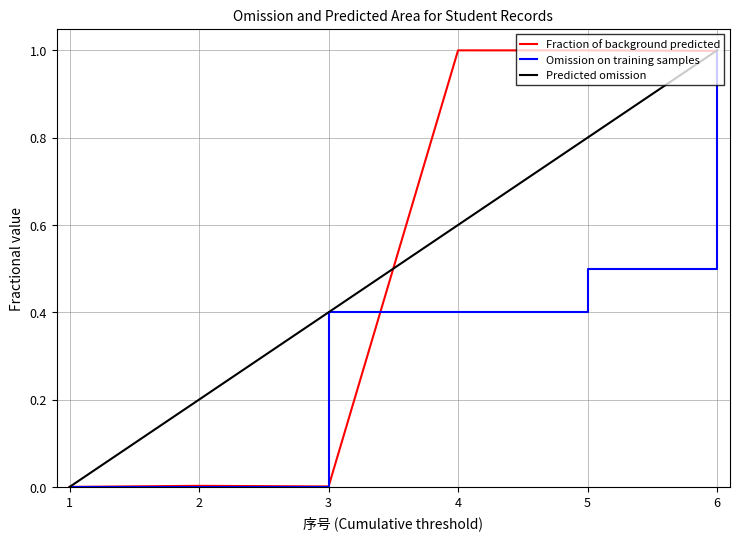

Is the value of Fraction of background predicted at 2 greater than the value of Predicted omission at 4?

No